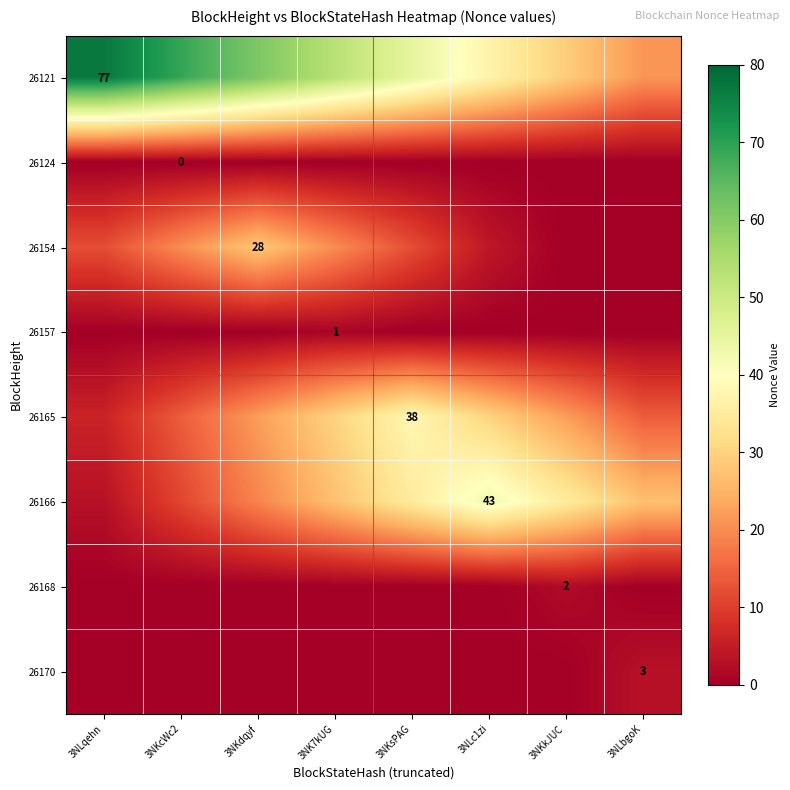

The value of 26154 at 3NKdqyf is 14. True or false?

False